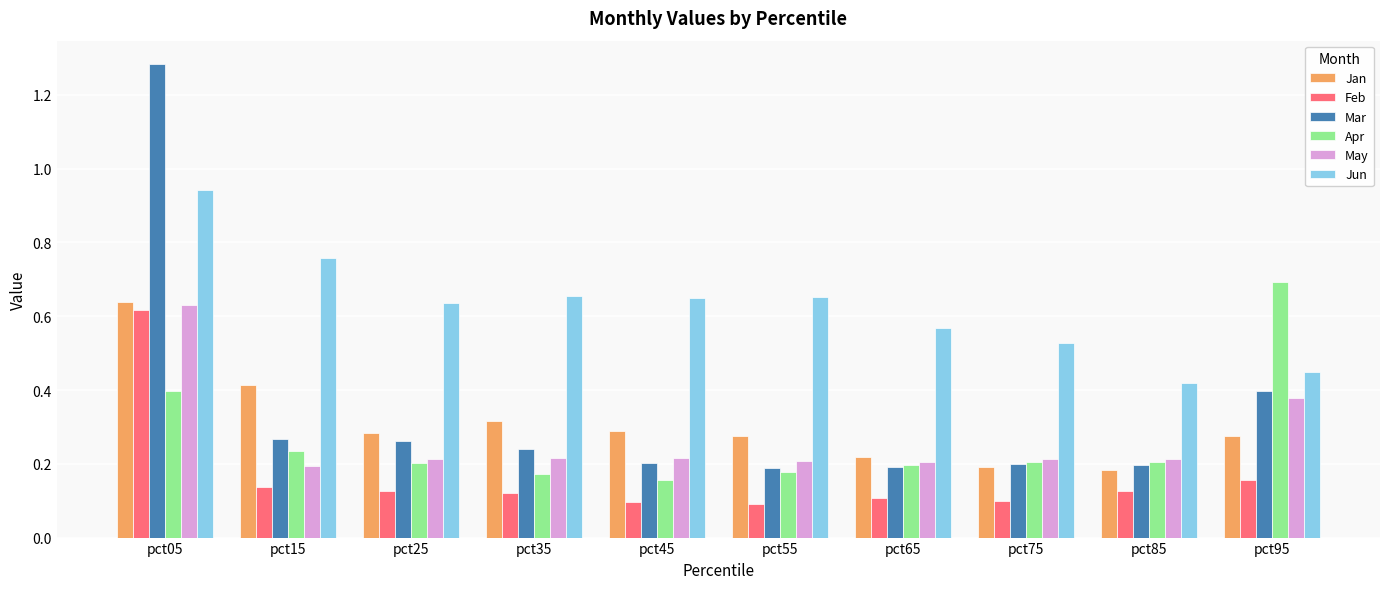

At how many categories does at least one series exceed 0?

10